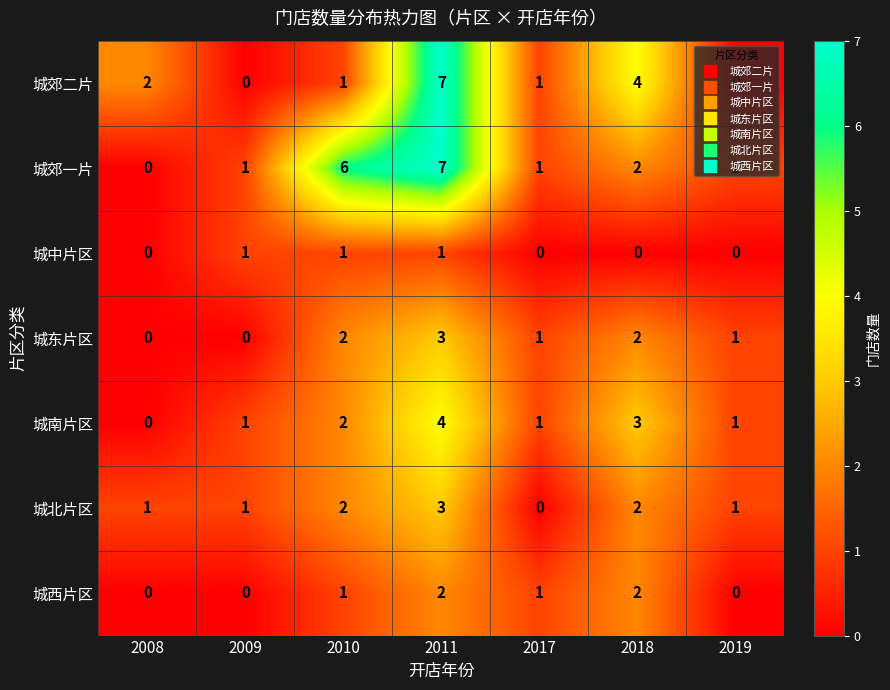

How many data points does each series have?

7